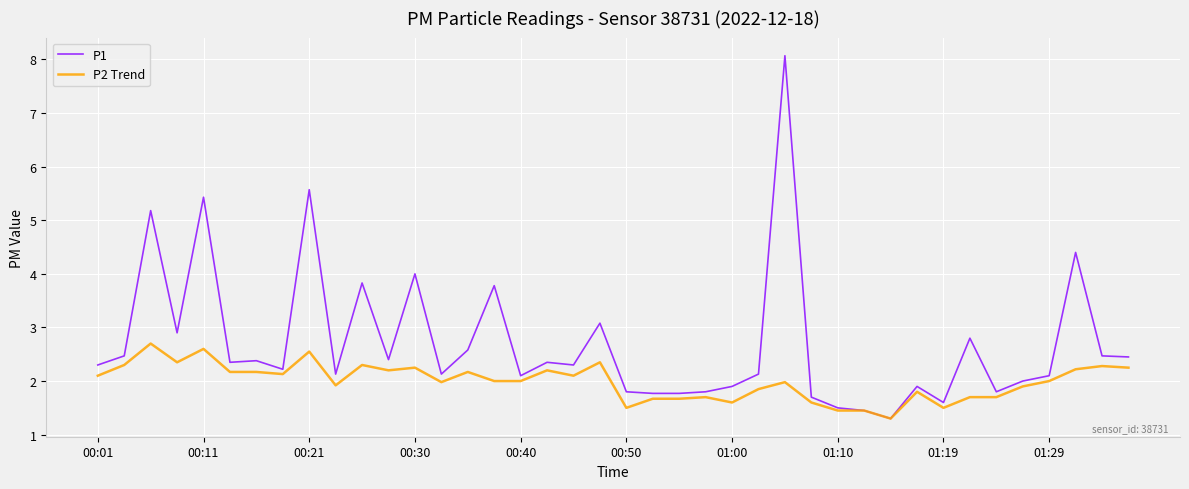

What is the maximum value shown in the chart?

8.1